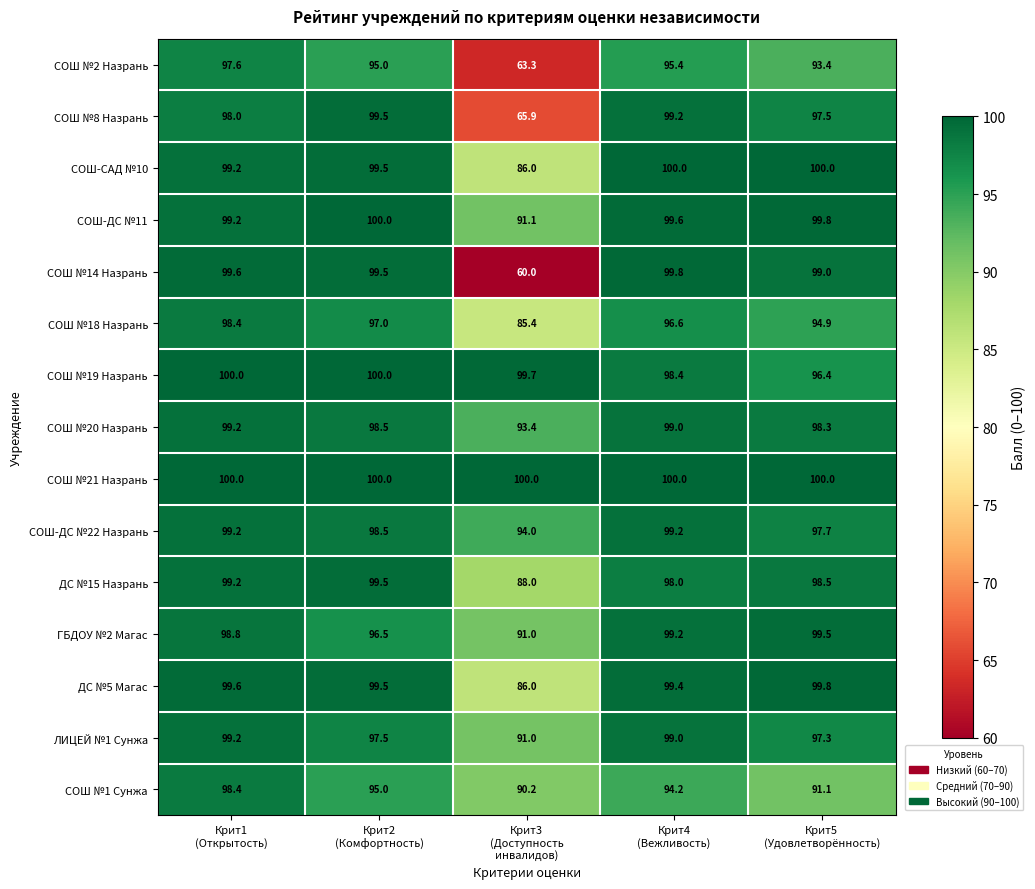

What is the difference between the second highest and minimum values in the СОШ №1 Сунжа series?

4.8